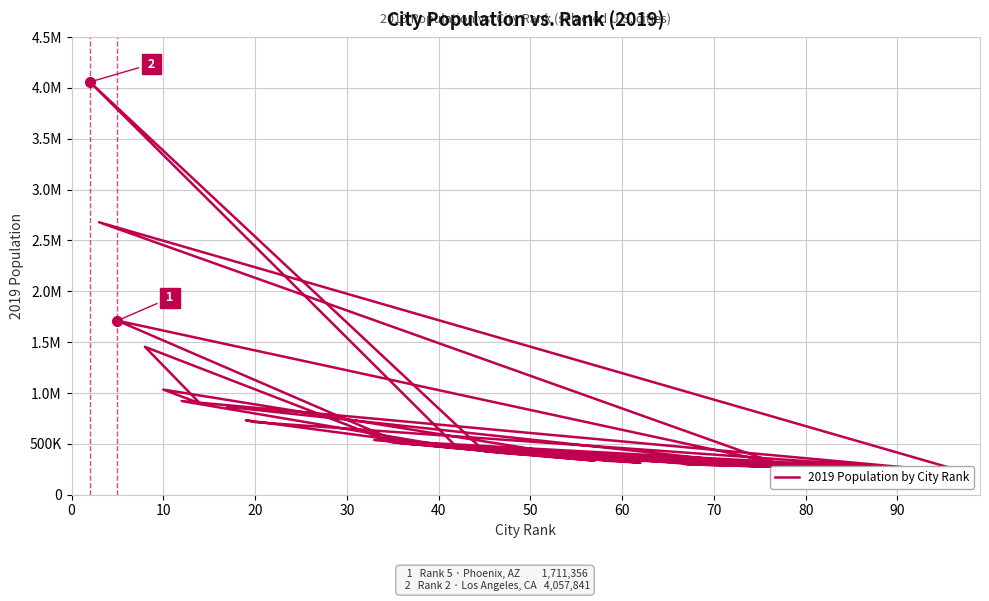

Does the chart display data point markers on the line(s)?

No